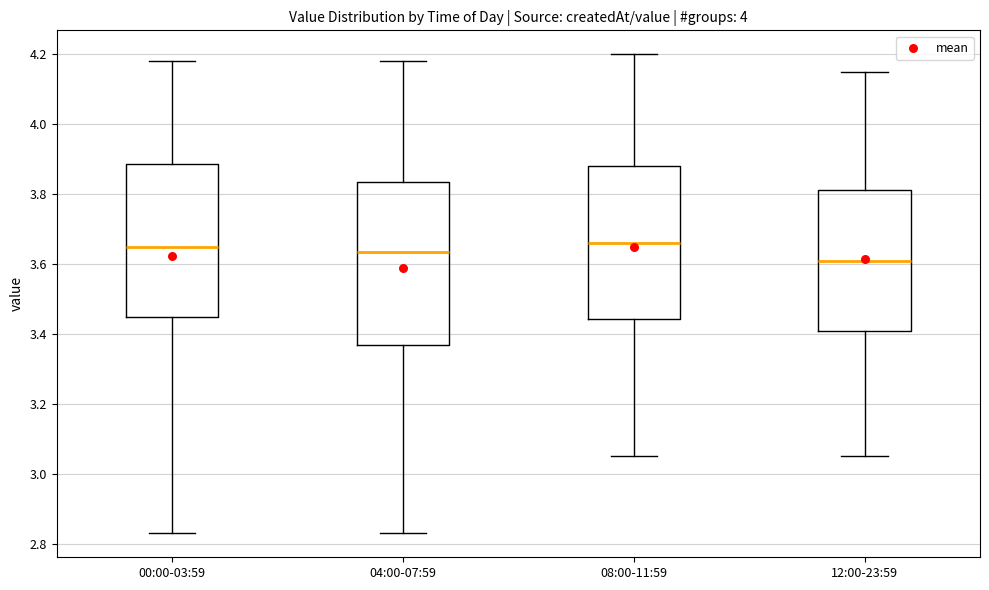

Reading left to right, transcribe this box plot: for each box, give where its median line is, the range the box spans, and where its two whiskers end, as read against the y-axis. The values are not printed on the chart, so give them approximately, as read against the axis.

00:00-03:59: median 3.66, box 3.44 to 3.88, whiskers 2.84 to 4.18
04:00-07:59: median 3.64, box 3.36 to 3.84, whiskers 2.84 to 4.18
08:00-11:59: median 3.66, box 3.44 to 3.88, whiskers 3.06 to 4.20
12:00-23:59: median 3.62, box 3.42 to 3.82, whiskers 3.06 to 4.16